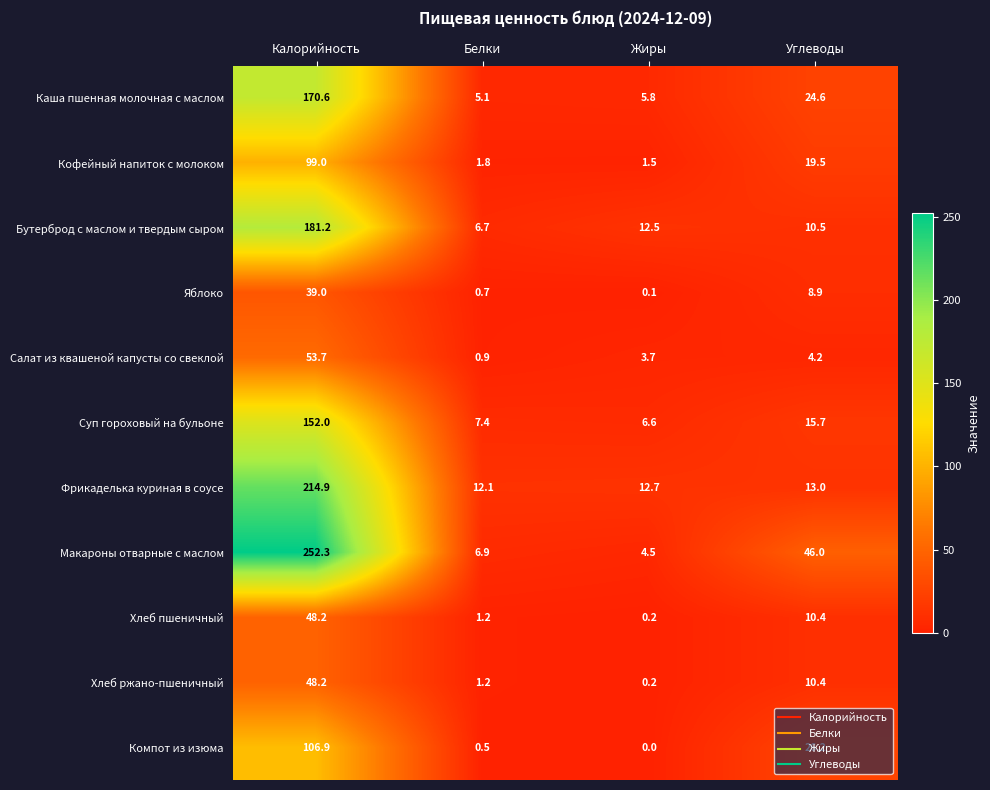

Rank the categories by Компот из изюма value from highest to lowest.

Калорийность, Углеводы, Белки, Жиры